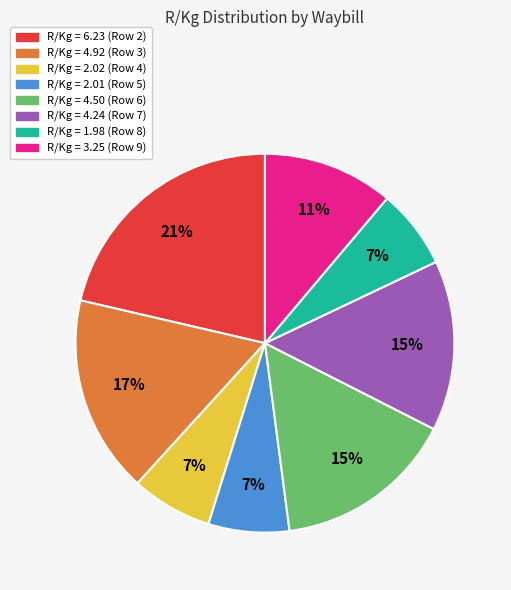

Does any single category account for the majority?

No